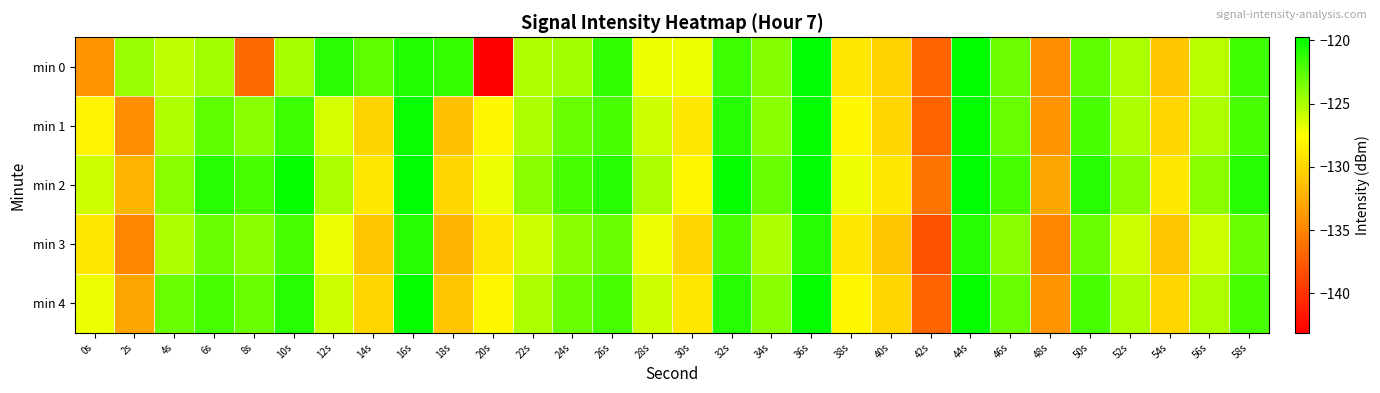

Reading right to left, what are all the values shown in this chart?

min 0: 58s=-121.7	56s=-125.4	54s=-130.9	52s=-125.0	50s=-122.7	48s=-134.4	46s=-123.1	44s=-119.9	42s=-137.0	40s=-130.3	38s=-128.9	36s=-119.8	34s=-123.8	32s=-121.6	30s=-127.1	28s=-127.1	26s=-121.3	24s=-124.7	22s=-125.1	20s=-143.1	18s=-121.5	16s=-120.8	14s=-122.7	12s=-121.1	10s=-124.9	8s=-136.6	6s=-124.6	4s=-125.6	2s=-124.5	0s=-134.1
min 1: 58s=-122.0	56s=-125.0	54s=-130.0	52s=-125.0	50s=-122.0	48s=-134.0	46s=-123.0	44s=-120.0	42s=-137.0	40s=-130.0	38s=-128.0	36s=-120.0	34s=-124.0	32s=-121.0	30s=-129.0	28s=-126.0	26s=-122.0	24s=-123.0	22s=-125.0	20s=-128.0	18s=-131.4	16s=-120.1	14s=-130.2	12s=-126.3	10s=-121.6	8s=-123.9	6s=-122.7	4s=-125.1	2s=-134.4	0s=-128.2
min 2: 58s=-121.0	56s=-124.0	54s=-129.0	52s=-124.0	50s=-121.0	48s=-133.0	46s=-122.0	44s=-119.0	42s=-136.0	40s=-129.0	38s=-127.0	36s=-119.0	34s=-123.0	32s=-120.0	30s=-128.0	28s=-125.0	26s=-121.0	24s=-122.0	22s=-124.0	20s=-127.0	18s=-130.0	16s=-119.0	14s=-129.0	12s=-125.0	10s=-120.0	8s=-122.0	6s=-121.0	4s=-124.0	2s=-132.0	0s=-126.0
min 3: 58s=-123.0	56s=-126.0	54s=-131.0	52s=-126.0	50s=-123.0	48s=-135.0	46s=-124.0	44s=-121.0	42s=-138.0	40s=-131.0	38s=-129.0	36s=-121.0	34s=-125.0	32s=-122.0	30s=-130.0	28s=-127.0	26s=-123.0	24s=-124.0	22s=-126.0	20s=-129.0	18s=-132.0	16s=-121.0	14s=-131.0	12s=-127.0	10s=-122.0	8s=-124.0	6s=-123.0	4s=-125.0	2s=-135.0	0s=-129.0
min 4: 58s=-122.0	56s=-125.0	54s=-130.0	52s=-125.0	50s=-122.0	48s=-134.0	46s=-123.0	44s=-120.0	42s=-137.0	40s=-130.0	38s=-128.0	36s=-120.0	34s=-124.0	32s=-121.0	30s=-129.0	28s=-126.0	26s=-122.0	24s=-123.0	22s=-125.0	20s=-128.0	18s=-131.0	16s=-120.0	14s=-130.0	12s=-126.0	10s=-121.0	8s=-123.0	6s=-122.0	4s=-123.0	2s=-133.0	0s=-127.0